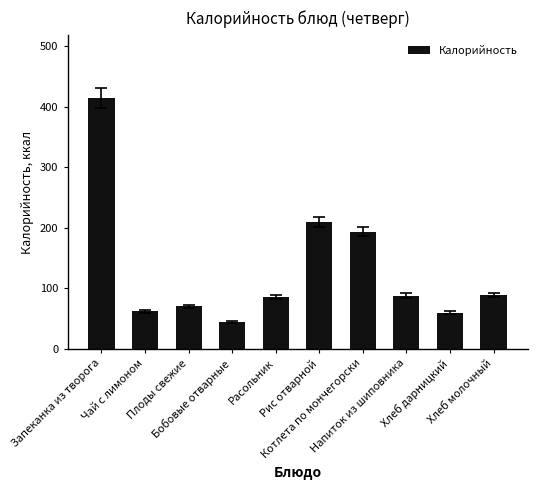

What is the value of the 9th bar from the left?

60.0